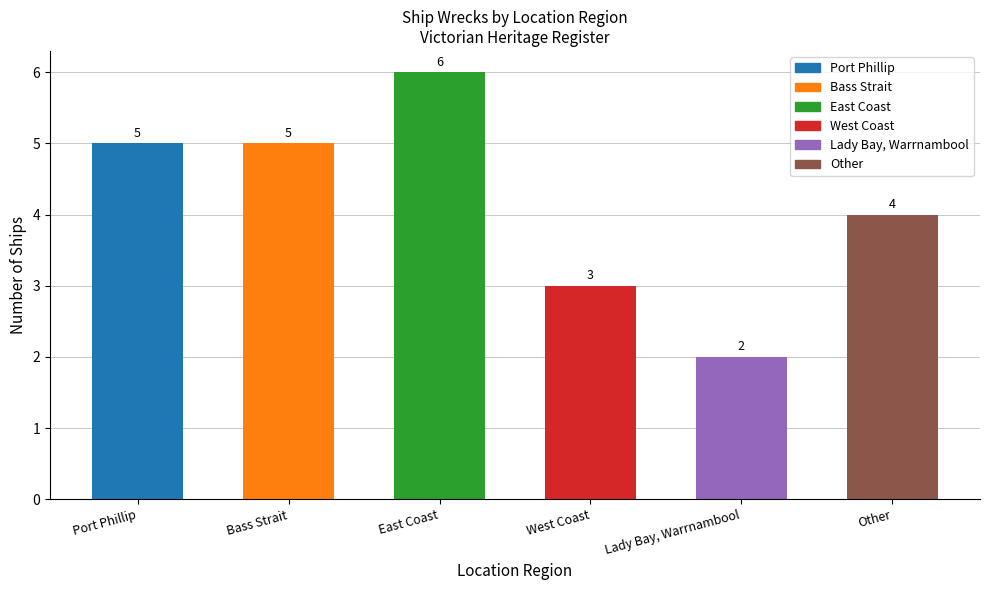

At which label is the value closest to 4?

Other